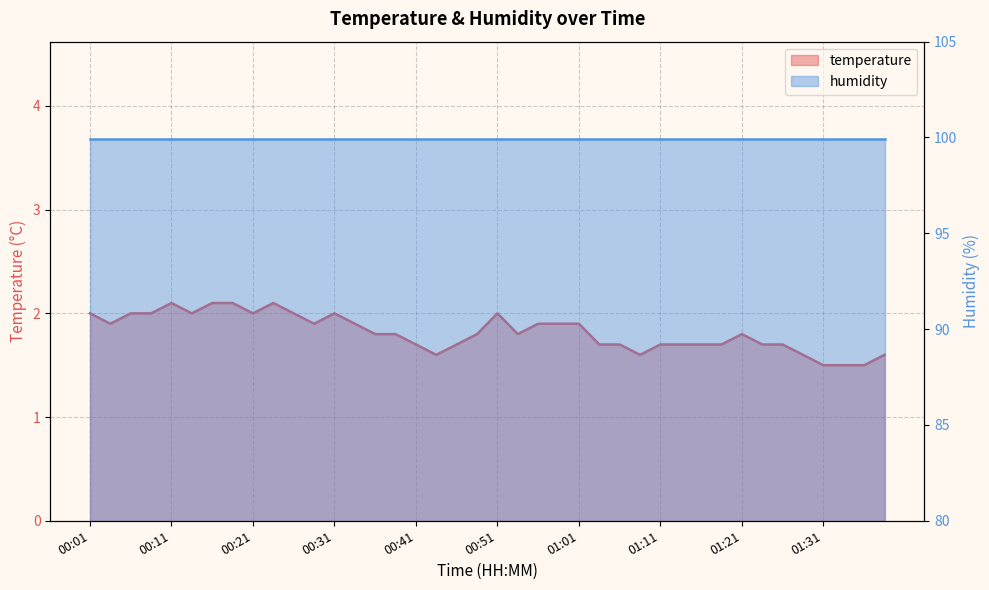

What is the difference between the maximum and minimum values?

0.6